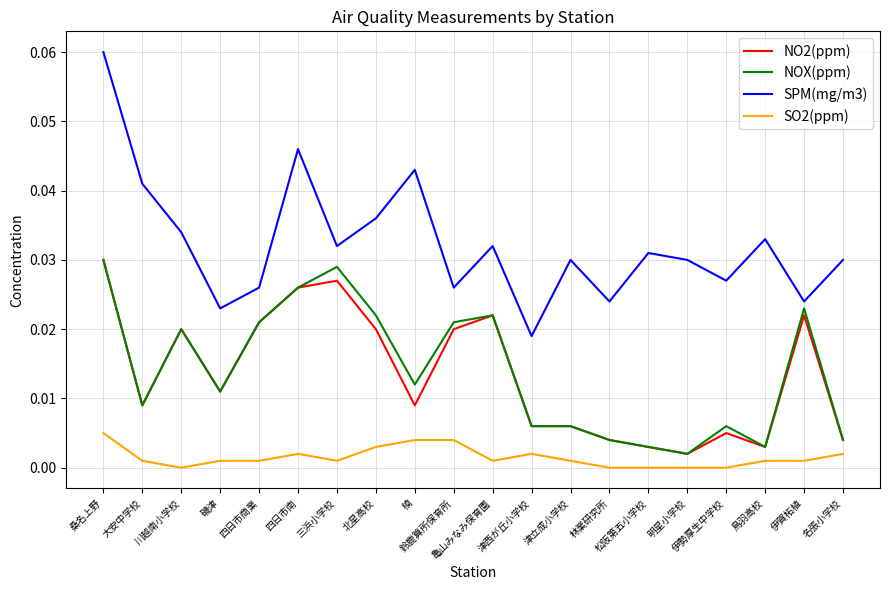

Which series has the largest total across all categories?

SPM(mg/m3)